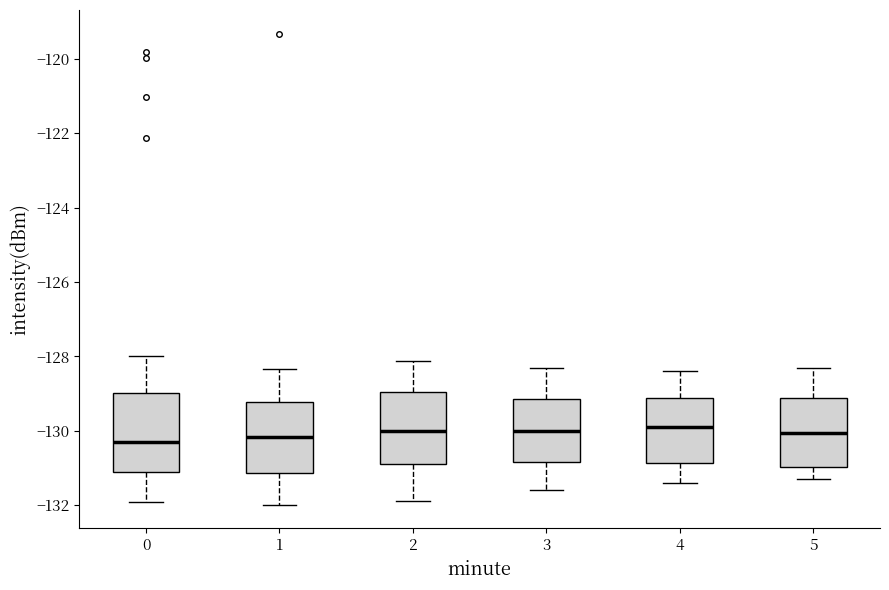

Where does the lower whisker of the box at x = 0 end on the y-axis? The values are not printed on the chart, so give them approximately, as read against the axis.

-132.0